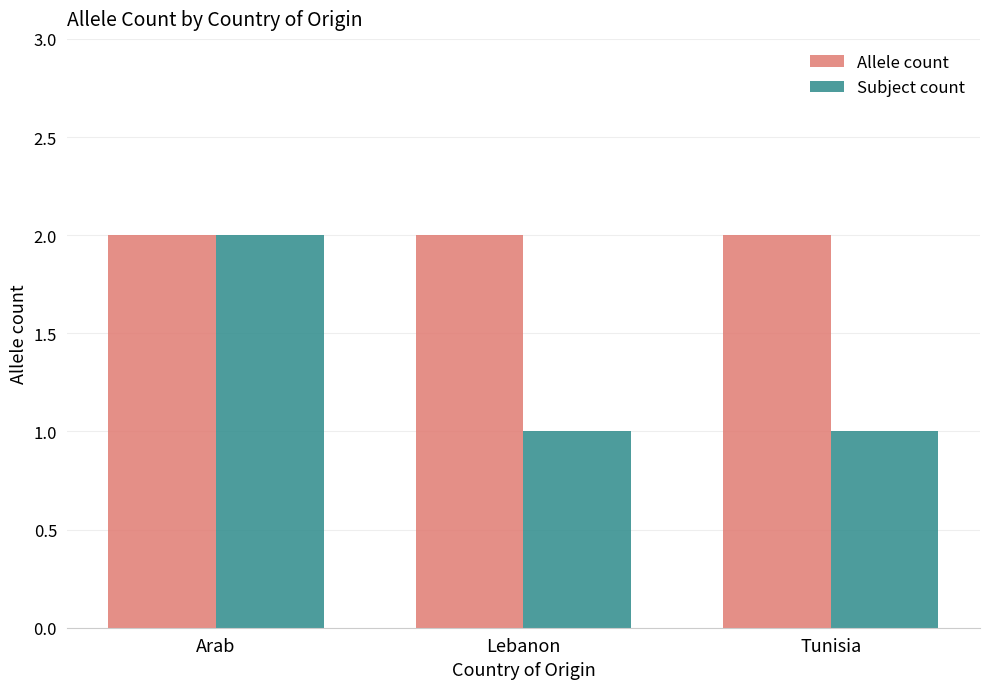

How many bars are there in total?

6